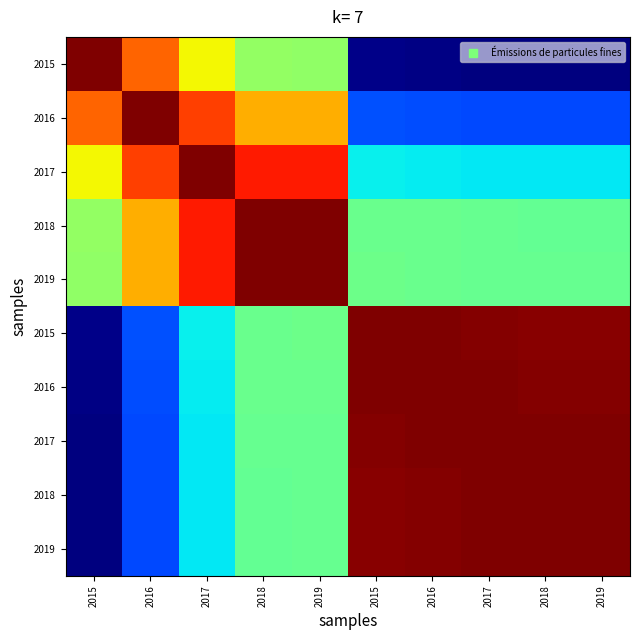

How many distinct data groups are displayed?

10